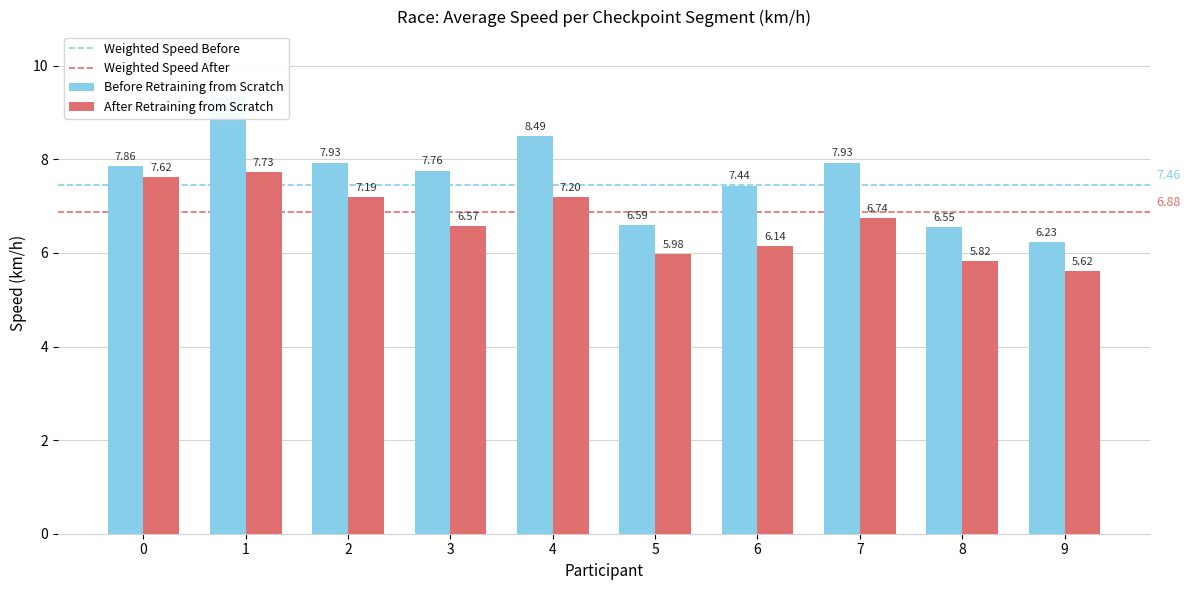

Which series has the largest range (max minus min)?

Before Retraining from Scratch